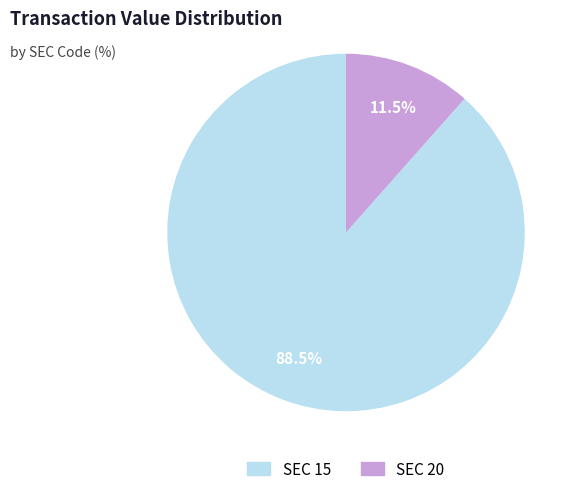

Does any single category account for the majority?

Yes